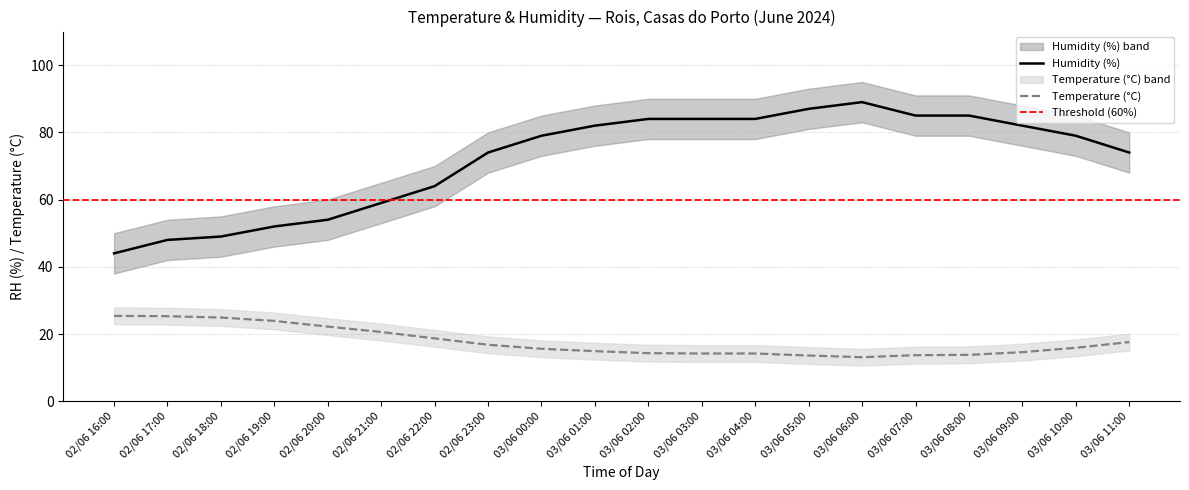

What is the label of the 2nd point from the right?

03/06 10:00